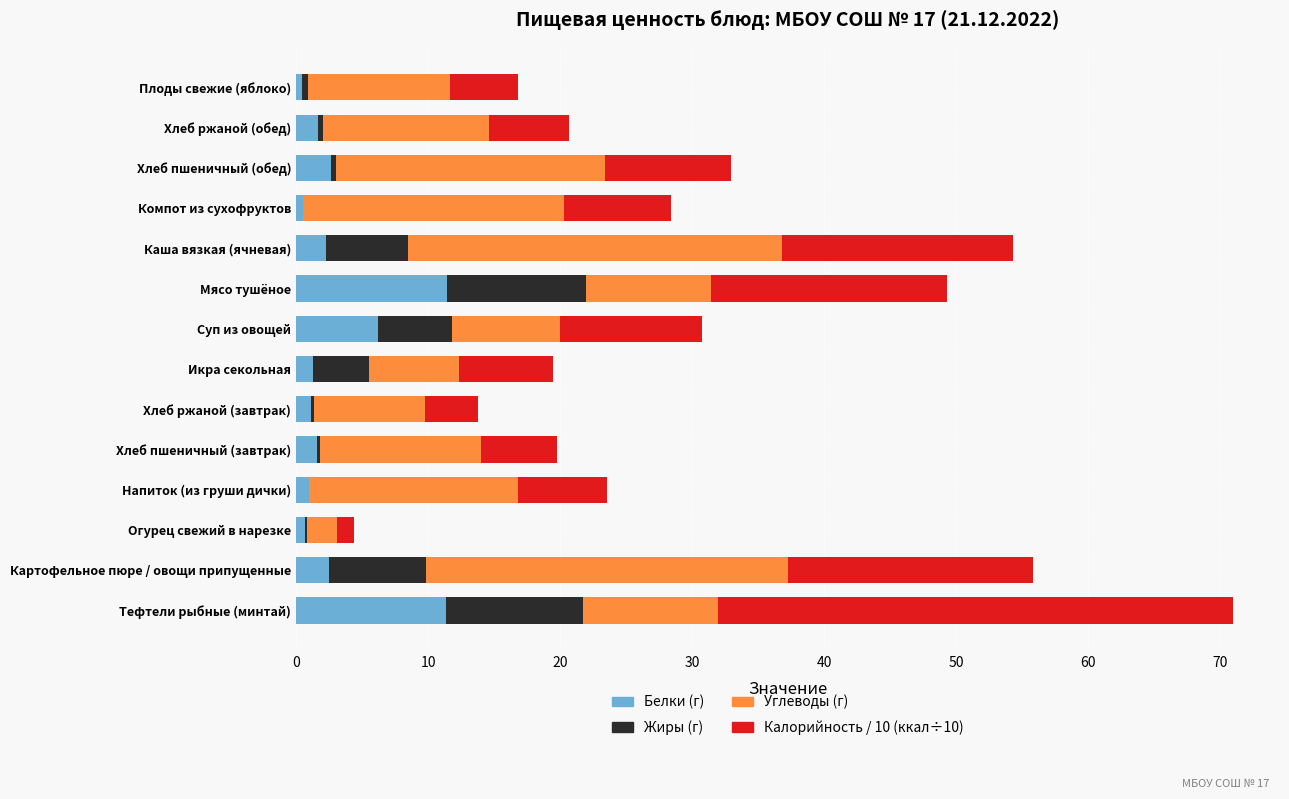

What is the total value across all series at Картофельное пюре / овощи припущенные?

55.8